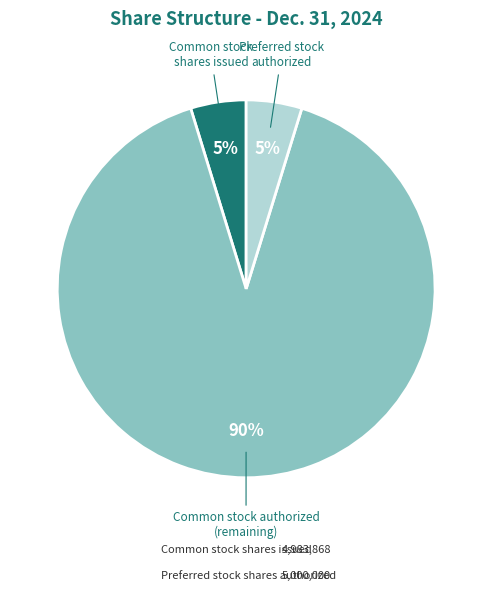

Is there any slice that represents more than half of the pie?

Yes